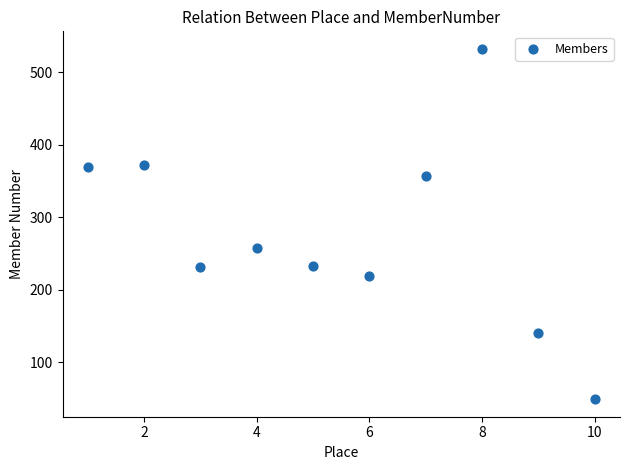

What is the average Y value?

276